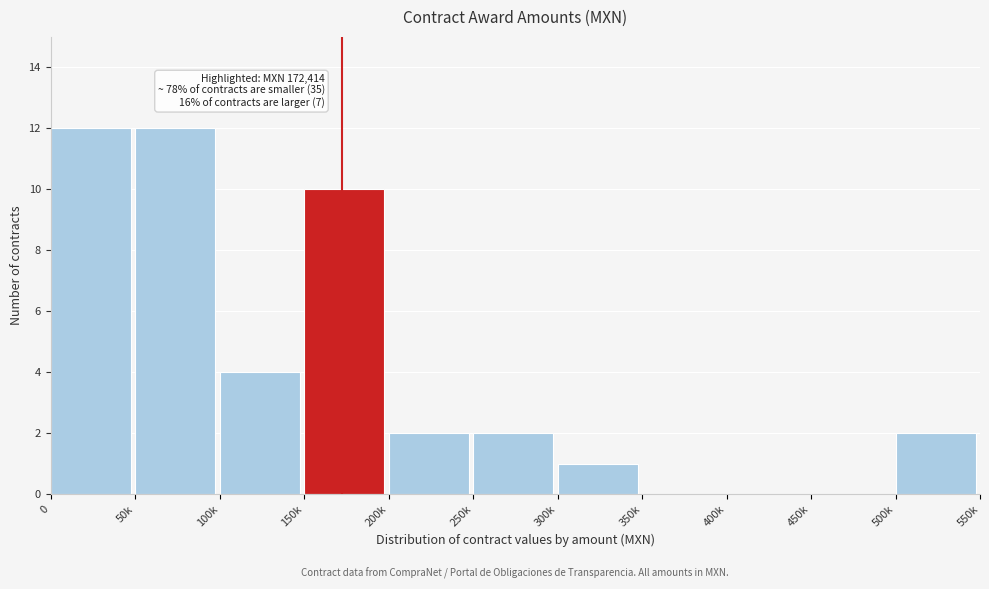

Reading left to right, extract all data points from this chart.

0=12	50k=12	100k=4	150k=10	200k=2	250k=2	300k=1	350k=0	400k=0	450k=0	500k=2